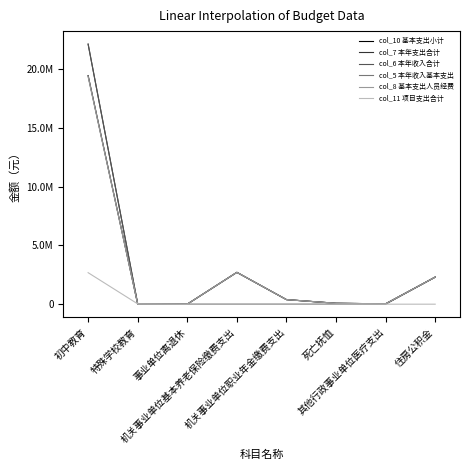

Which category has the highest value in the col_6 本年收入合计 series?

初中教育